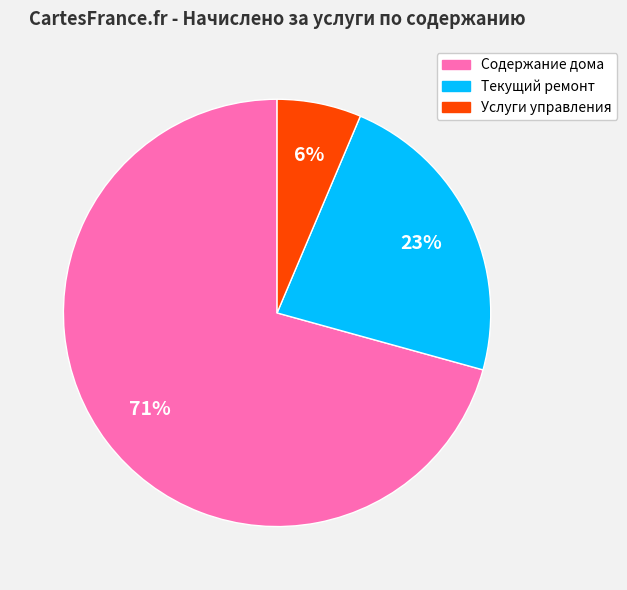

Do Услуги управления and Текущий ремонт together represent more than half of the pie?

No